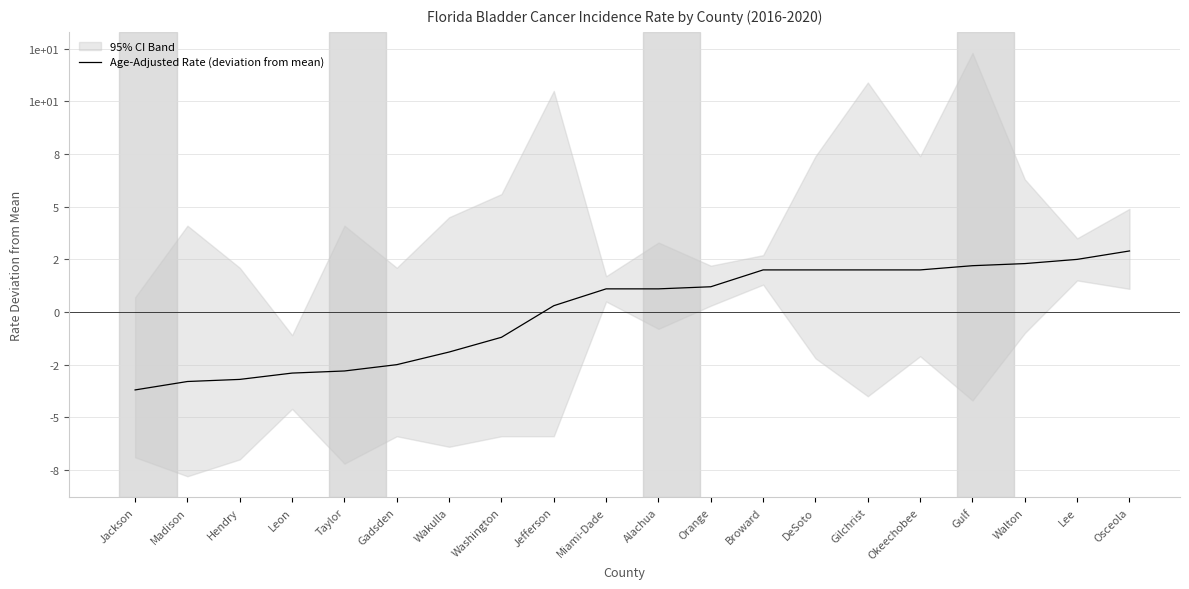

What is the greatest value displayed?

2.9